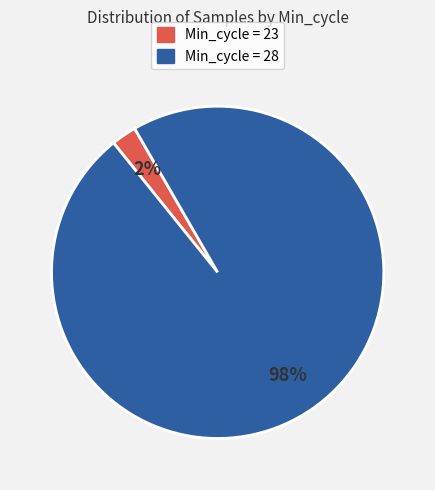

To the nearest percent, what is the average slice percentage?

50%